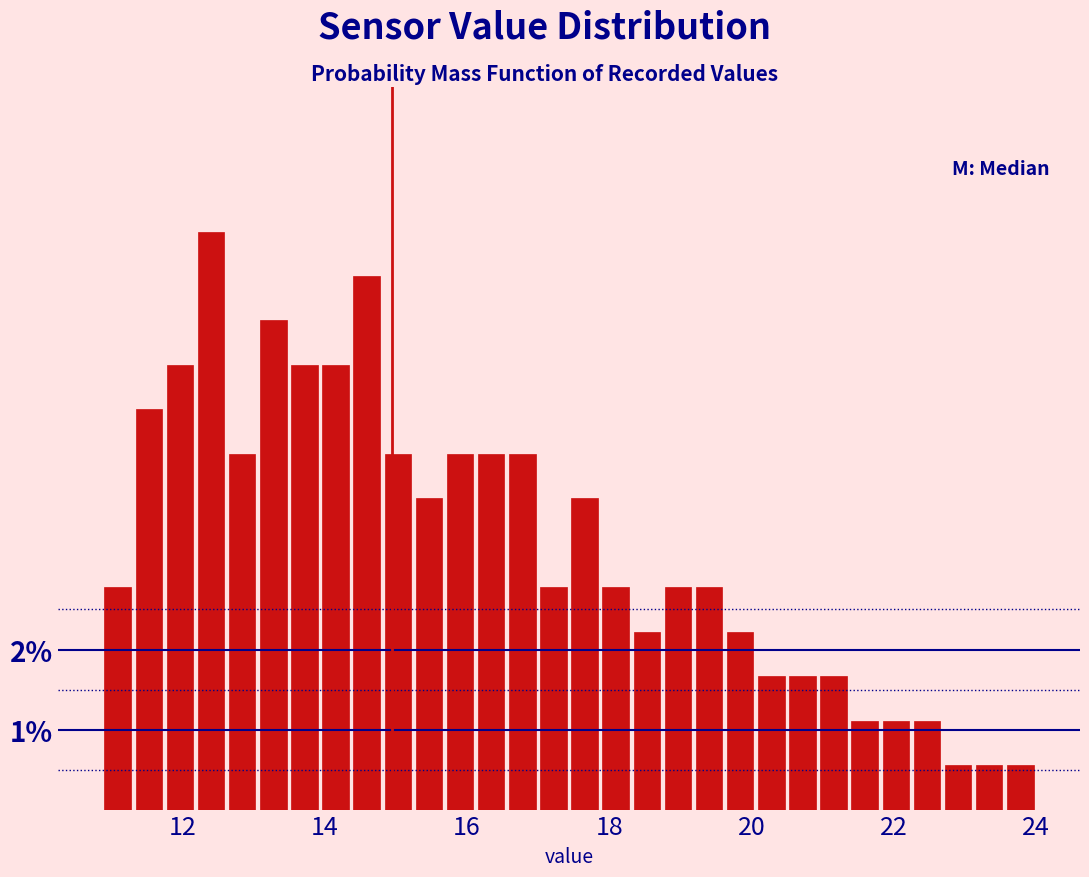

Around what value on the x-axis is the tallest bar? Give the approximate position of its centre, as read against the axis.

12.4